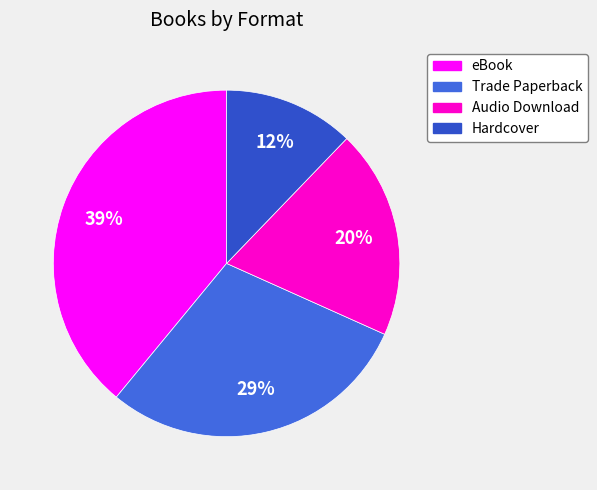

How many segments does this pie chart have?

4